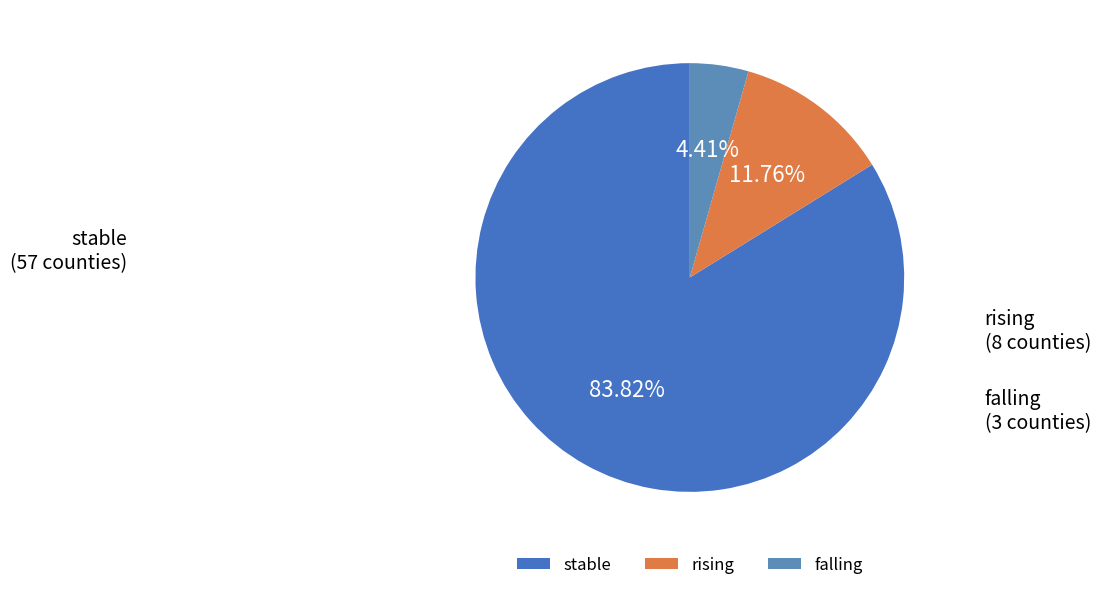

Count the number of slices in the pie.

3